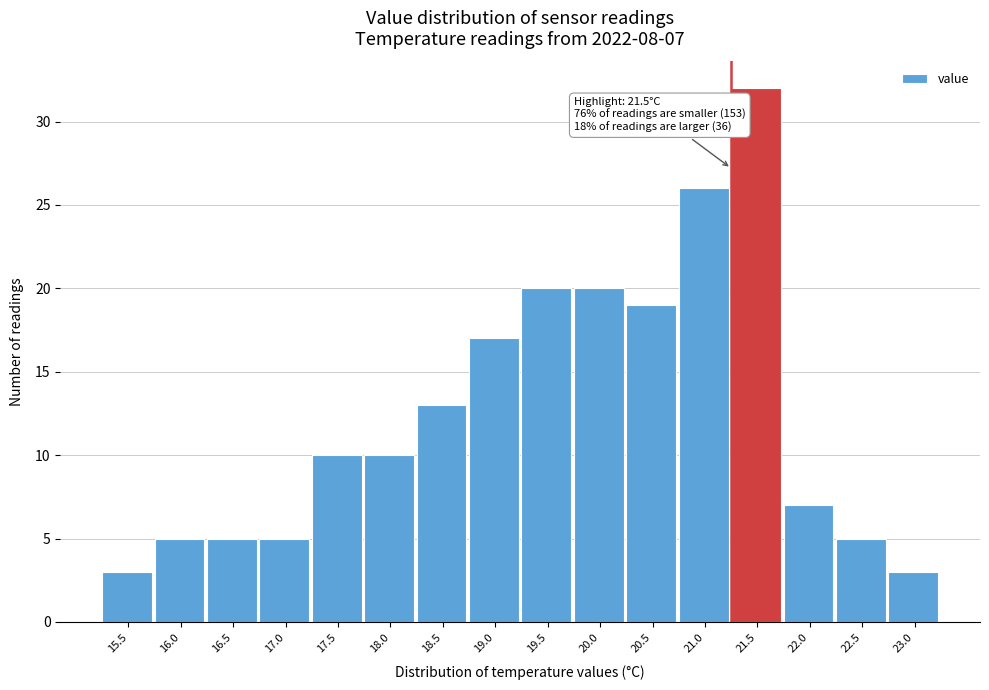

Reading left to right, what are all the values shown in this chart?

15.5=3	16.0=5	16.5=5	17.0=5	17.5=10	18.0=10	18.5=13	19.0=17	19.5=20	20.0=20	20.5=19	21.0=26	21.5=32	22.0=7	22.5=5	23.0=3